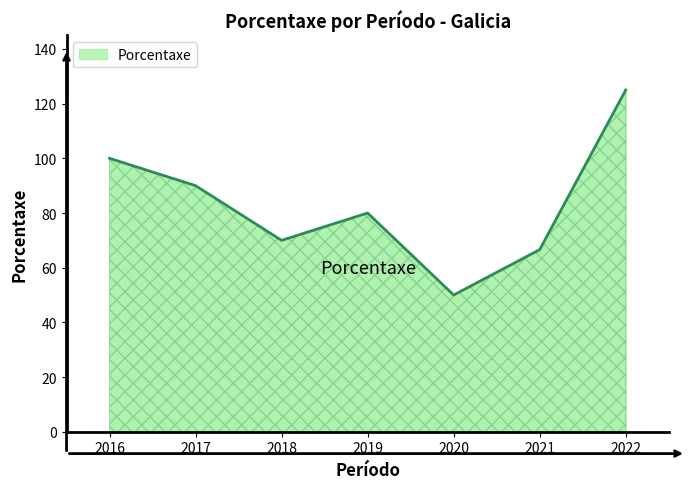

At which label does the data first exceed 80?

2016